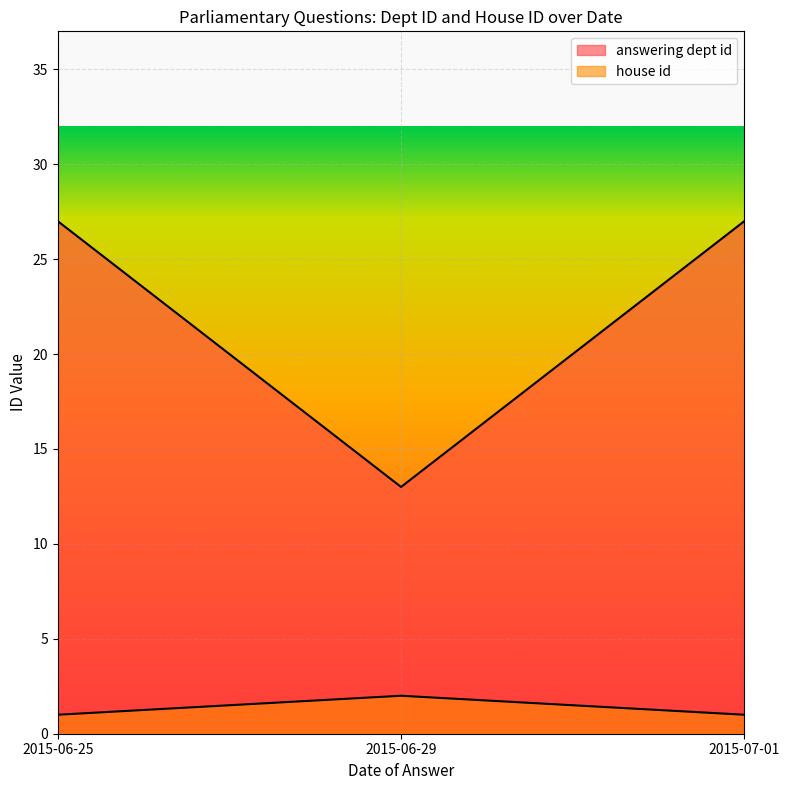

Does the chart display data point markers on the line(s)?

No